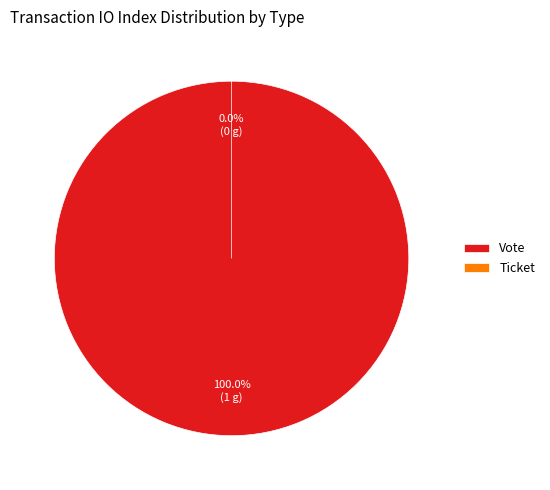

To the nearest percent, what is the average slice percentage?

50%